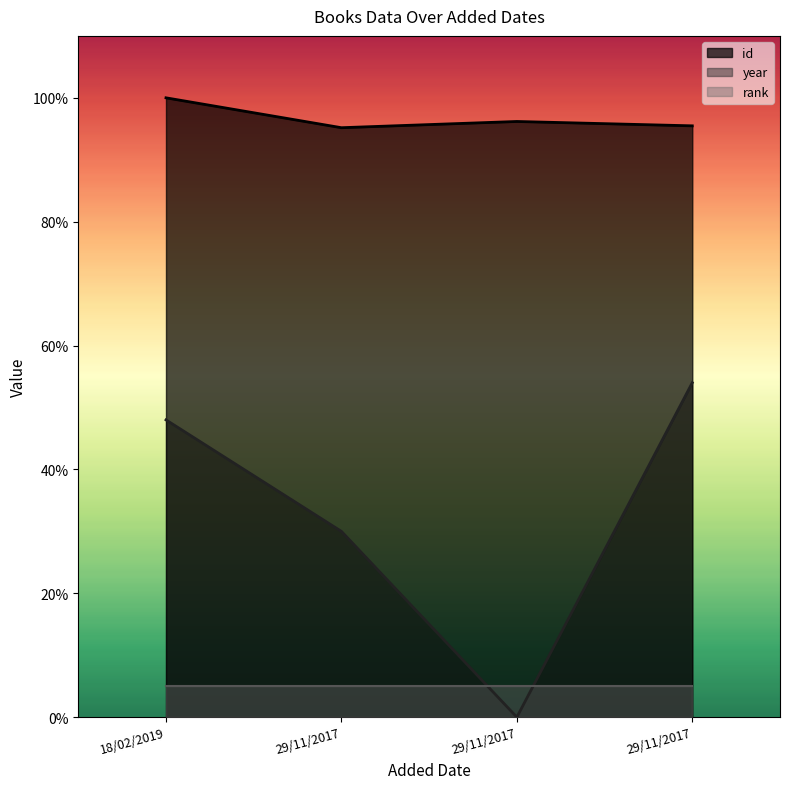

Rank the series by their average value, from highest to lowest.

id, year, rank